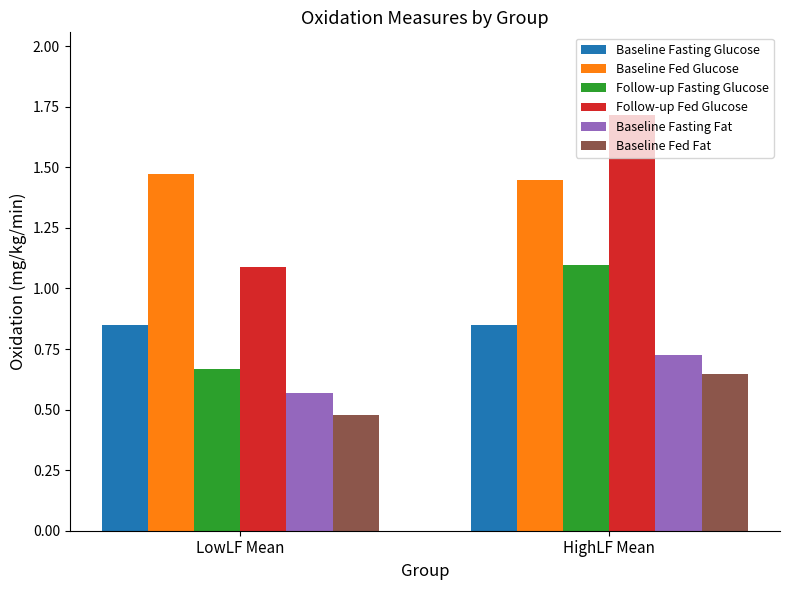

At how many categories does at least one series exceed 1?

2